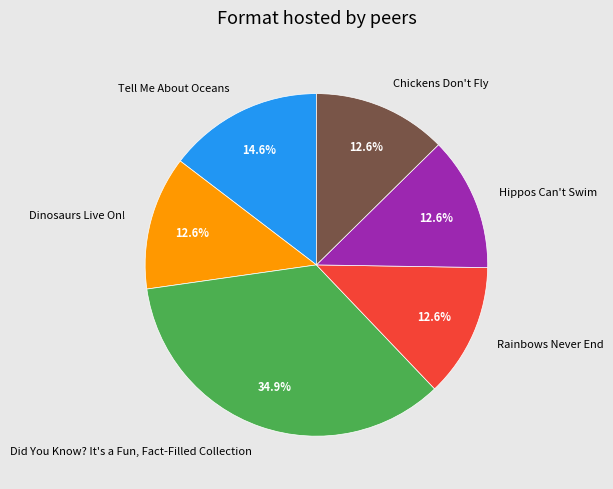

Approximately how many times larger is the value at Did You Know? It's a Fun, Fact-Filled Collection compared to Tell Me About Oceans?

2.4